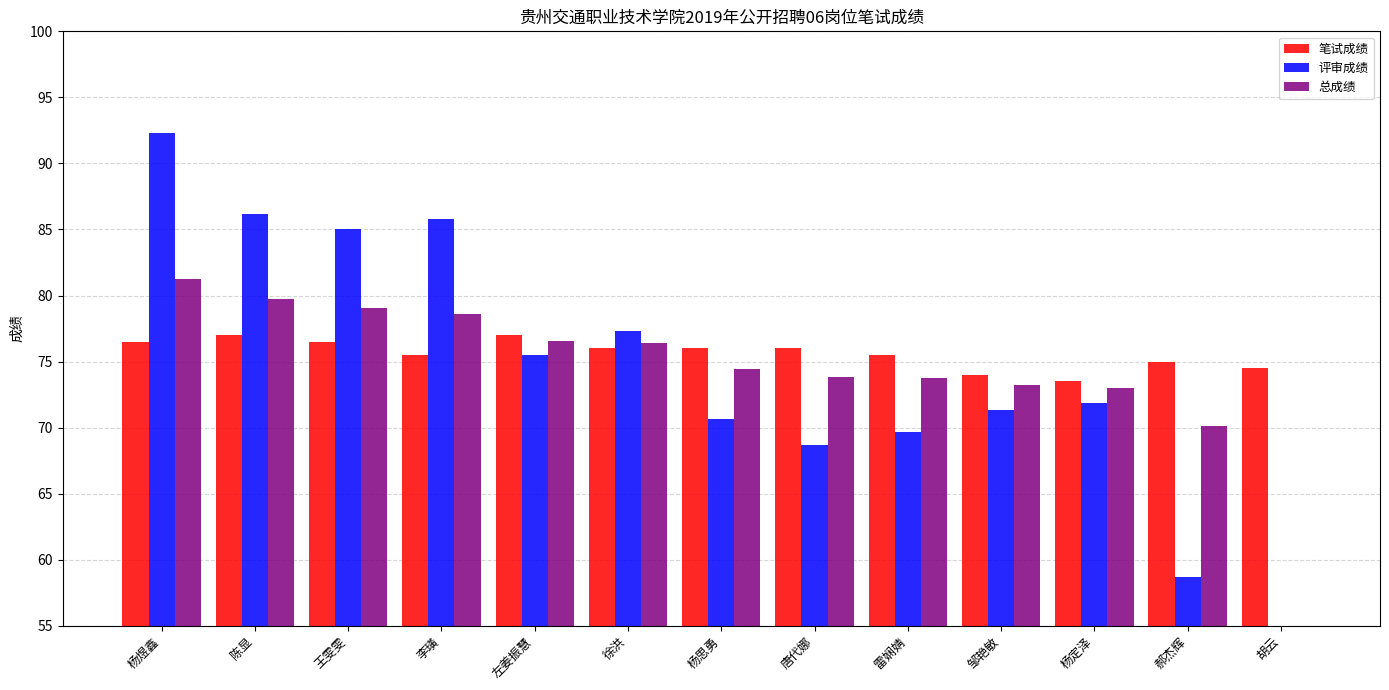

Reading left to right, list all the values displayed in this chart.

笔试成绩: 杨煜鑫=76.5	陈显=77.0	王雯雯=76.5	李璜=75.5	左姜振慧=77.0	徐洪=76.0	杨思勇=76.0	唐代娜=76.0	雷娴婧=75.5	邹艳敏=74.0	杨定泽=73.5	郝杰辉=75.0	胡云=74.5
评审成绩: 杨煜鑫=92.3	陈显=86.2	王雯雯=85.0	李璜=85.8	左姜振慧=75.5	徐洪=77.3	杨思勇=70.7	唐代娜=68.7	雷娴婧=69.7	邹艳敏=71.3	杨定泽=71.8	郝杰辉=58.7	胡云=0.0
总成绩: 杨煜鑫=81.2	陈显=79.8	王雯雯=79.0	李璜=78.6	左姜振慧=76.5	徐洪=76.4	杨思勇=74.4	唐代娜=73.8	雷娴婧=73.8	邹艳敏=73.2	杨定泽=73.0	郝杰辉=70.1	胡云=0.0